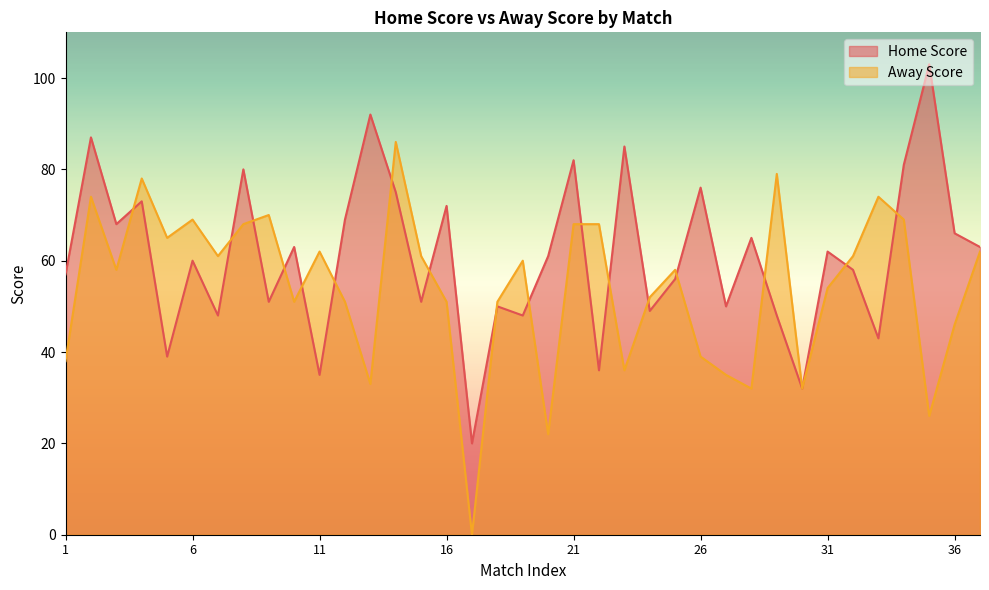

What is the average value of the Home Score series?

61